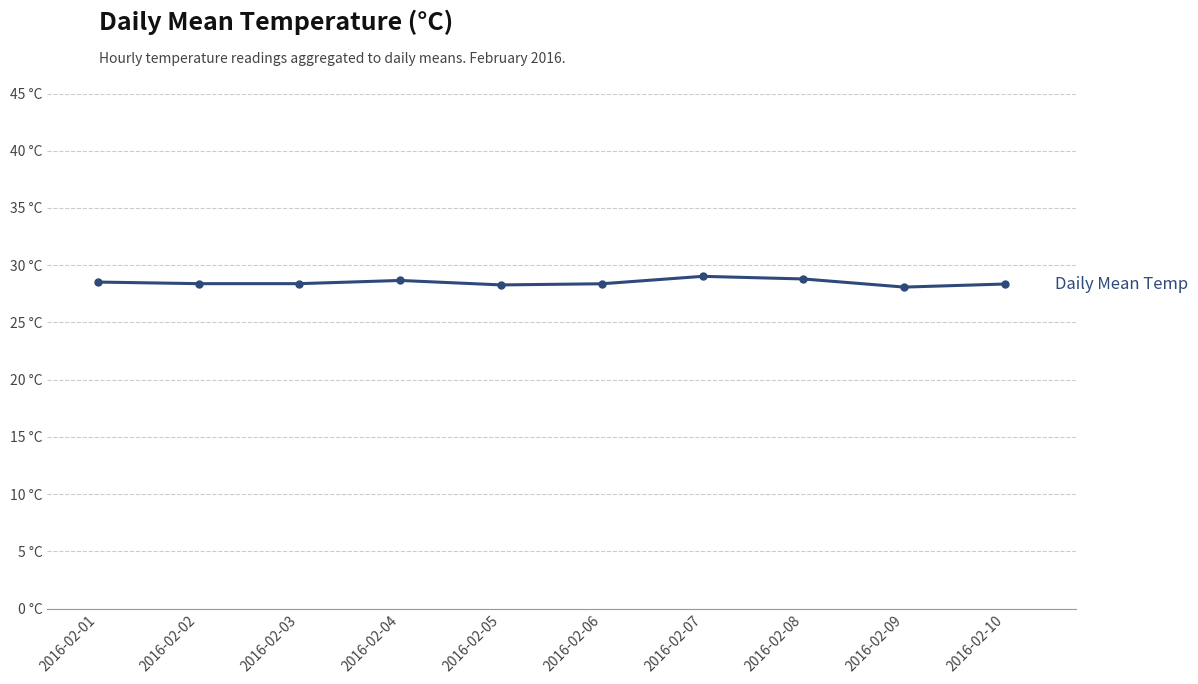

How many interior local valleys (lower than both neighbors) does the data have?

2